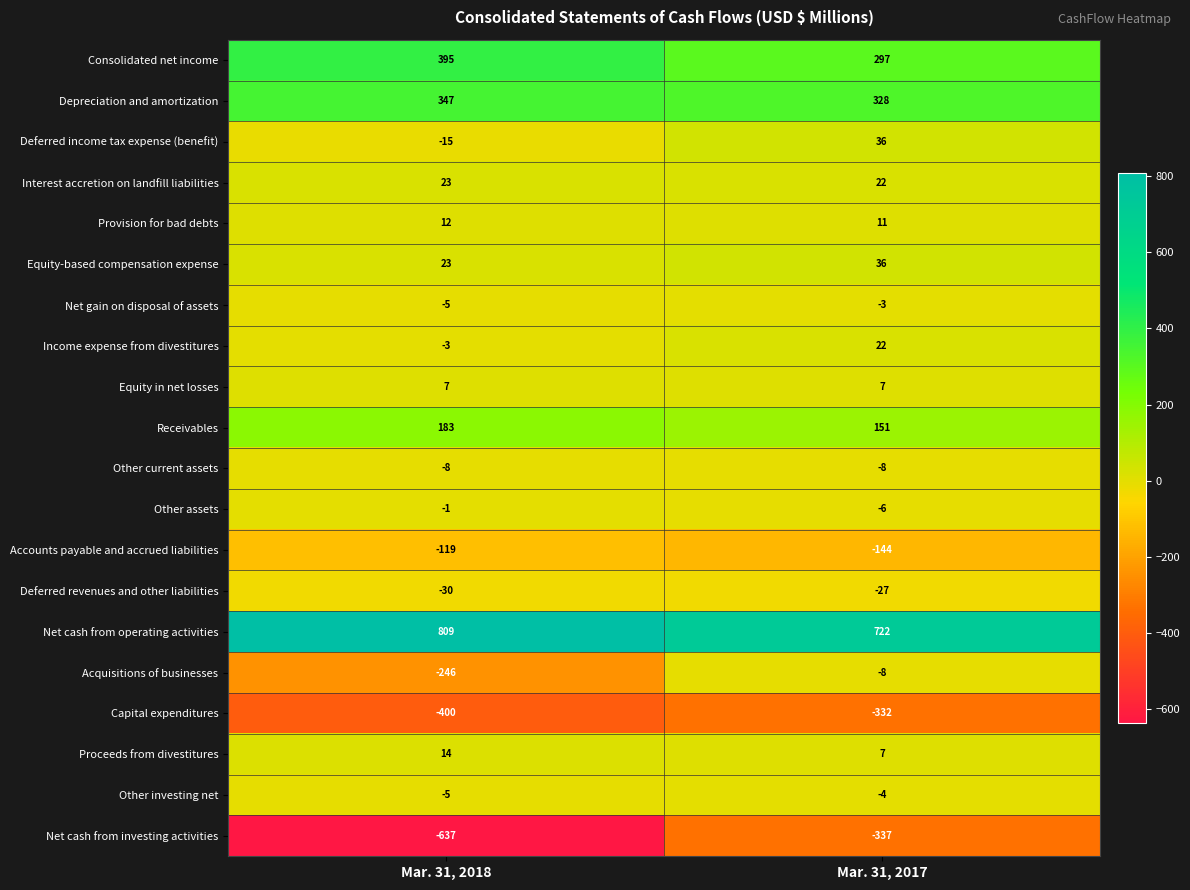

What is the difference between the Equity-based compensation expense values at Mar. 31, 2018 and Mar. 31, 2017?

13